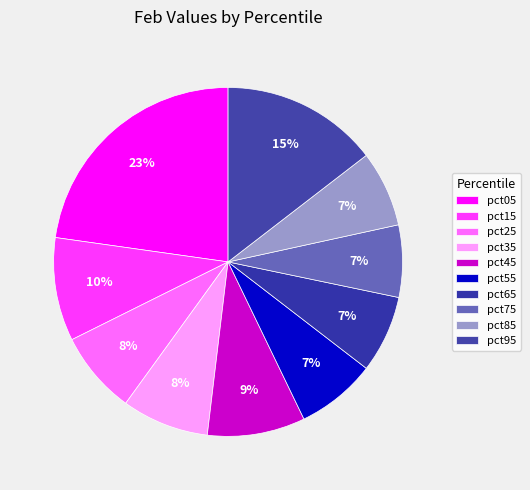

True or false: pct75 accounts for 7% of the total.

True